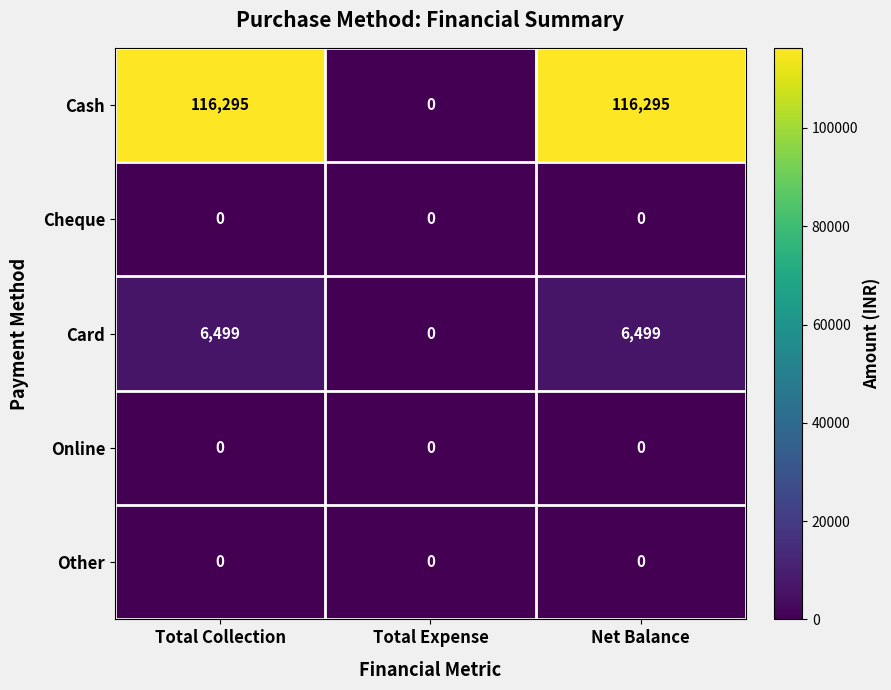

Count the number of data series in this chart.

5